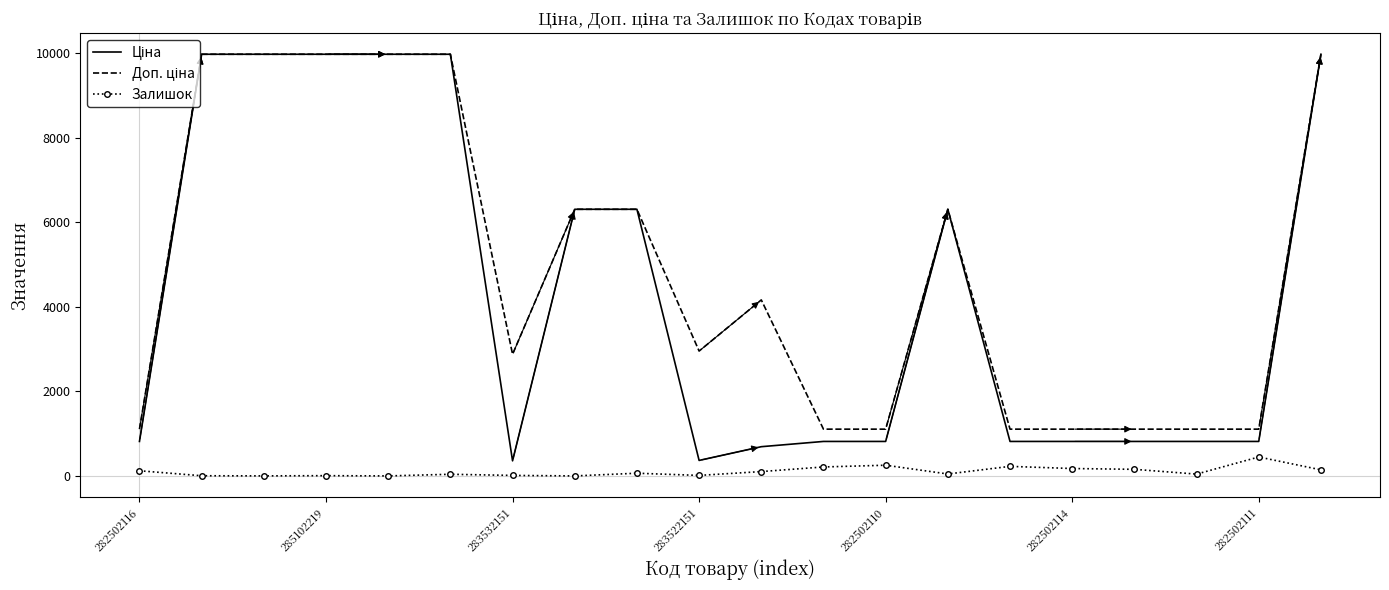

What is the highest value of the Залишок series?

451.0